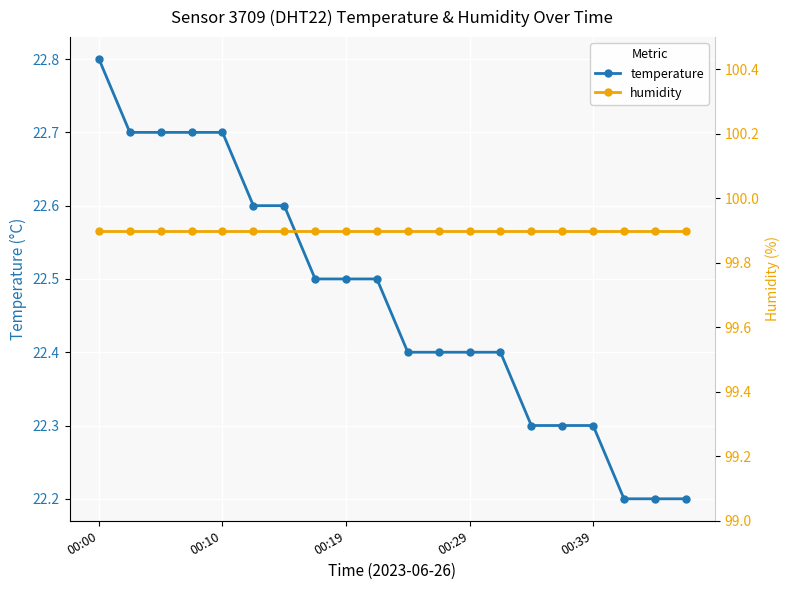

The value of temperature at 00:10 is 22.7. True or false?

True